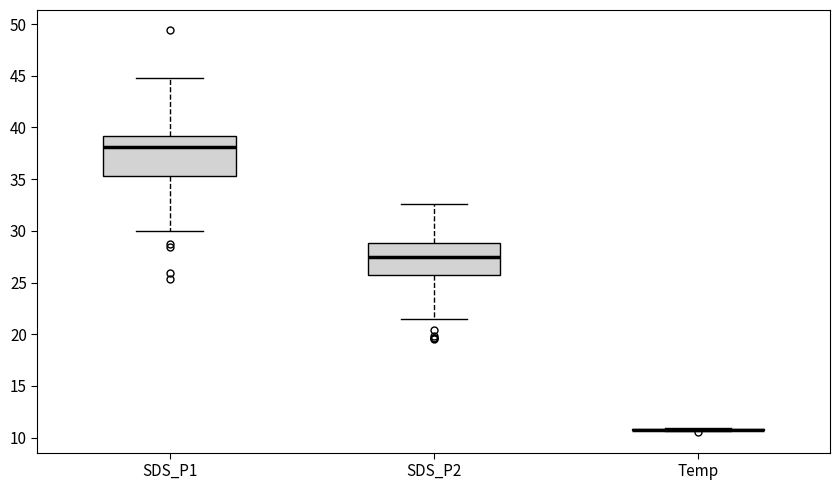

Reading left to right, transcribe this box plot: for each box, give where its median line is, the range the box spans, and where its two whiskers end, as read against the y-axis. The values are not printed on the chart, so give them approximately, as read against the axis.

SDS_P1: median 38.0, box 35.5 to 39.0, whiskers 30.0 to 45.0
SDS_P2: median 27.5, box 25.5 to 29.0, whiskers 21.5 to 32.5
Temp: box collapsed to a line at 10.5, whiskers 10.5 to 11.0